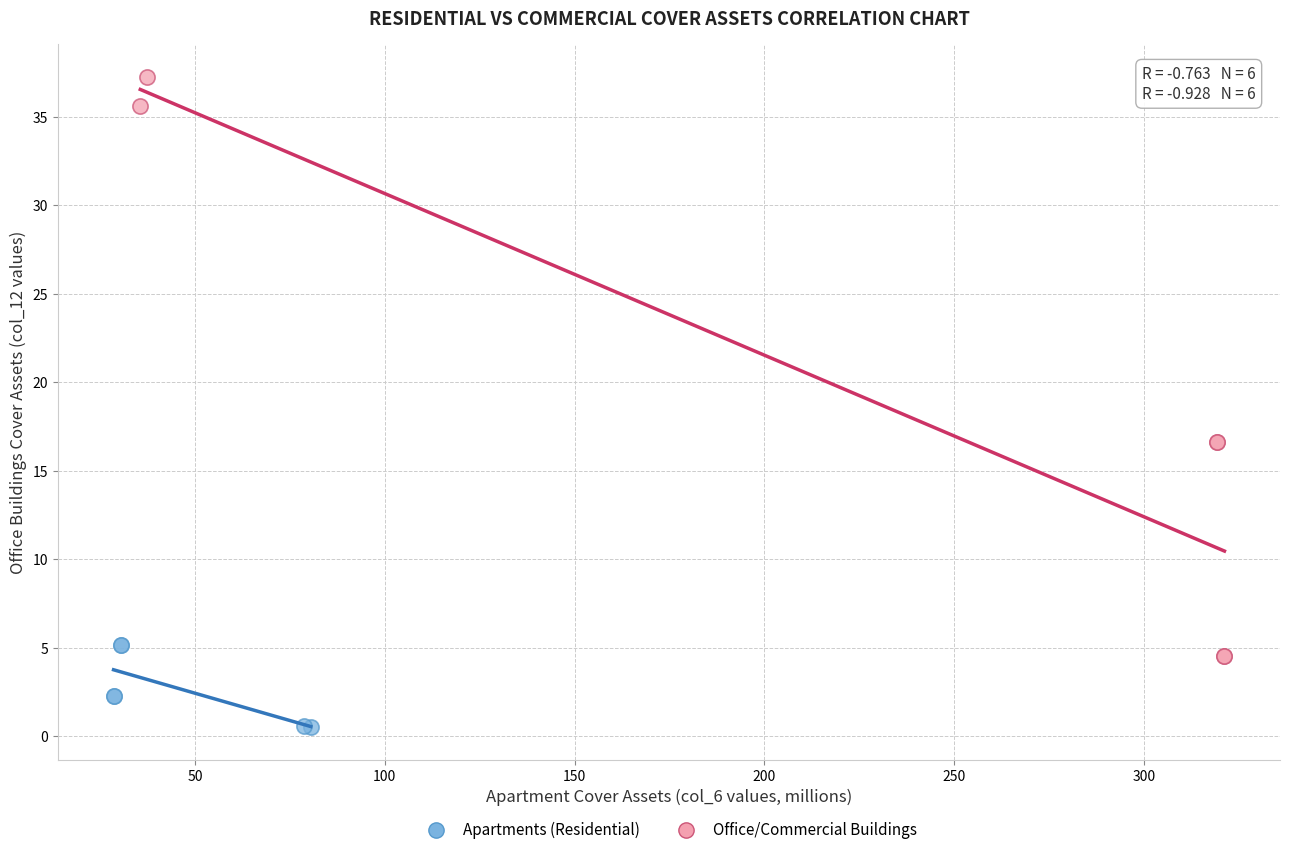

What are all the series names shown in the legend?

Apartments (Residential), Office/Commercial Buildings